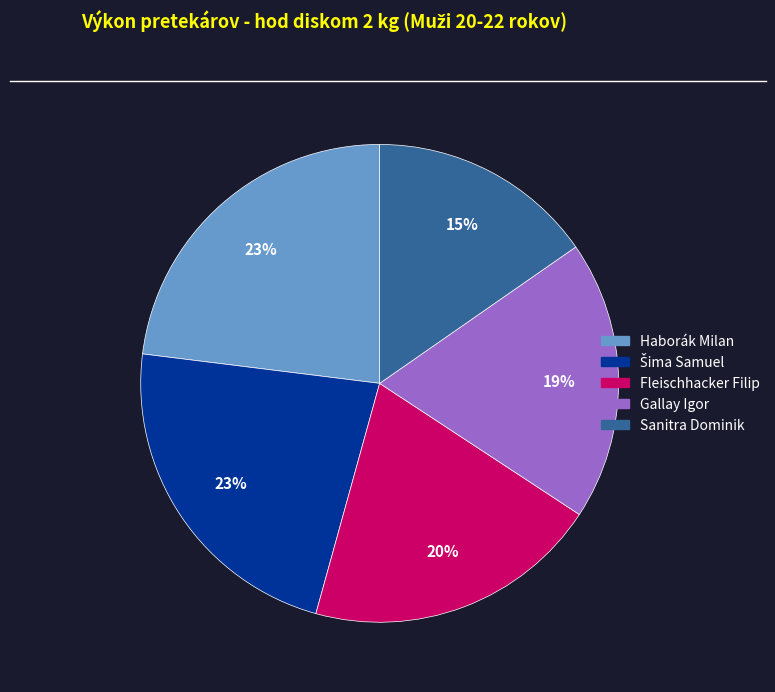

How many segments does this pie chart have?

5